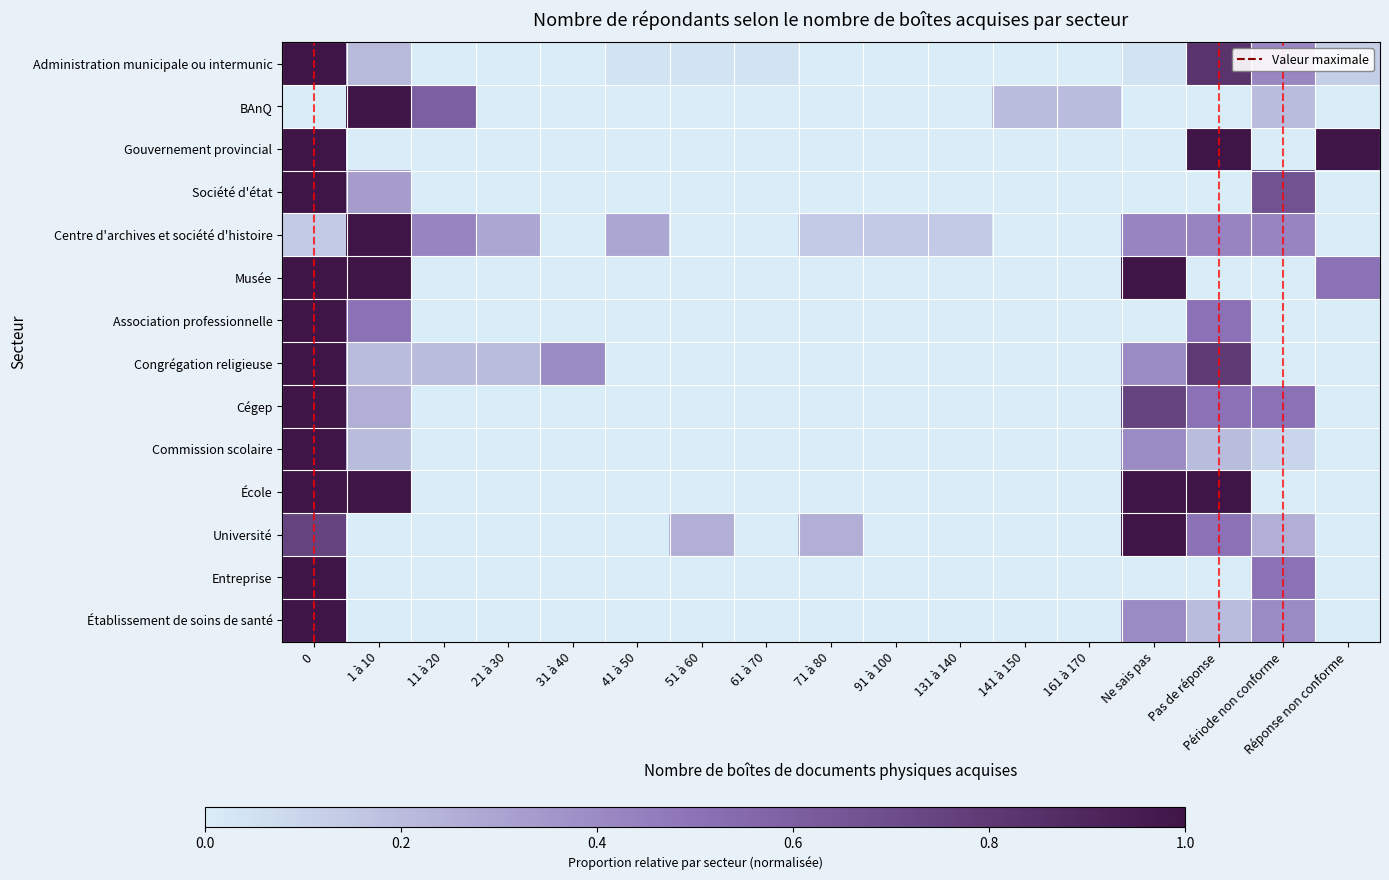

Reading left to right, what are all the values shown in this chart?

Administration municipale ou intermunic: 0=1.0	1 à 10=0.2	11 à 20=0.0	21 à 30=0.0	31 à 40=0.0	41 à 50=0.0	51 à 60=0.0	61 à 70=0.0	71 à 80=0.0	91 à 100=0.0	131 à 140=0.0	141 à 150=0.0	161 à 170=0.0	Ne sais pas=0.0	Pas de réponse=0.8	Période non conforme=0.4	Réponse non conforme=0.1
BAnQ: 0=0.0	1 à 10=1.0	11 à 20=0.6	21 à 30=0.0	31 à 40=0.0	41 à 50=0.0	51 à 60=0.0	61 à 70=0.0	71 à 80=0.0	91 à 100=0.0	131 à 140=0.0	141 à 150=0.2	161 à 170=0.2	Ne sais pas=0.0	Pas de réponse=0.0	Période non conforme=0.2	Réponse non conforme=0.0
Gouvernement provincial: 0=1.0	1 à 10=0.0	11 à 20=0.0	21 à 30=0.0	31 à 40=0.0	41 à 50=0.0	51 à 60=0.0	61 à 70=0.0	71 à 80=0.0	91 à 100=0.0	131 à 140=0.0	141 à 150=0.0	161 à 170=0.0	Ne sais pas=0.0	Pas de réponse=1.0	Période non conforme=0.0	Réponse non conforme=1.0
Société d'état: 0=1.0	1 à 10=0.3	11 à 20=0.0	21 à 30=0.0	31 à 40=0.0	41 à 50=0.0	51 à 60=0.0	61 à 70=0.0	71 à 80=0.0	91 à 100=0.0	131 à 140=0.0	141 à 150=0.0	161 à 170=0.0	Ne sais pas=0.0	Pas de réponse=0.0	Période non conforme=0.7	Réponse non conforme=0.0
Centre d'archives et société d'histoire: 0=0.1	1 à 10=1.0	11 à 20=0.4	21 à 30=0.3	31 à 40=0.0	41 à 50=0.3	51 à 60=0.0	61 à 70=0.0	71 à 80=0.1	91 à 100=0.1	131 à 140=0.1	141 à 150=0.0	161 à 170=0.0	Ne sais pas=0.4	Pas de réponse=0.4	Période non conforme=0.4	Réponse non conforme=0.0
Musée: 0=1.0	1 à 10=1.0	11 à 20=0.0	21 à 30=0.0	31 à 40=0.0	41 à 50=0.0	51 à 60=0.0	61 à 70=0.0	71 à 80=0.0	91 à 100=0.0	131 à 140=0.0	141 à 150=0.0	161 à 170=0.0	Ne sais pas=1.0	Pas de réponse=0.0	Période non conforme=0.0	Réponse non conforme=0.5
Association professionnelle: 0=1.0	1 à 10=0.5	11 à 20=0.0	21 à 30=0.0	31 à 40=0.0	41 à 50=0.0	51 à 60=0.0	61 à 70=0.0	71 à 80=0.0	91 à 100=0.0	131 à 140=0.0	141 à 150=0.0	161 à 170=0.0	Ne sais pas=0.0	Pas de réponse=0.5	Période non conforme=0.0	Réponse non conforme=0.0
Congrégation religieuse: 0=1.0	1 à 10=0.2	11 à 20=0.2	21 à 30=0.2	31 à 40=0.4	41 à 50=0.0	51 à 60=0.0	61 à 70=0.0	71 à 80=0.0	91 à 100=0.0	131 à 140=0.0	141 à 150=0.0	161 à 170=0.0	Ne sais pas=0.4	Pas de réponse=0.8	Période non conforme=0.0	Réponse non conforme=0.0
Cégep: 0=1.0	1 à 10=0.2	11 à 20=0.0	21 à 30=0.0	31 à 40=0.0	41 à 50=0.0	51 à 60=0.0	61 à 70=0.0	71 à 80=0.0	91 à 100=0.0	131 à 140=0.0	141 à 150=0.0	161 à 170=0.0	Ne sais pas=0.8	Pas de réponse=0.5	Période non conforme=0.5	Réponse non conforme=0.0
Commission scolaire: 0=1.0	1 à 10=0.2	11 à 20=0.0	21 à 30=0.0	31 à 40=0.0	41 à 50=0.0	51 à 60=0.0	61 à 70=0.0	71 à 80=0.0	91 à 100=0.0	131 à 140=0.0	141 à 150=0.0	161 à 170=0.0	Ne sais pas=0.4	Pas de réponse=0.2	Période non conforme=0.1	Réponse non conforme=0.0
École: 0=1.0	1 à 10=1.0	11 à 20=0.0	21 à 30=0.0	31 à 40=0.0	41 à 50=0.0	51 à 60=0.0	61 à 70=0.0	71 à 80=0.0	91 à 100=0.0	131 à 140=0.0	141 à 150=0.0	161 à 170=0.0	Ne sais pas=1.0	Pas de réponse=1.0	Période non conforme=0.0	Réponse non conforme=0.0
Université: 0=0.8	1 à 10=0.0	11 à 20=0.0	21 à 30=0.0	31 à 40=0.0	41 à 50=0.0	51 à 60=0.2	61 à 70=0.0	71 à 80=0.2	91 à 100=0.0	131 à 140=0.0	141 à 150=0.0	161 à 170=0.0	Ne sais pas=1.0	Pas de réponse=0.5	Période non conforme=0.2	Réponse non conforme=0.0
Entreprise: 0=1.0	1 à 10=0.0	11 à 20=0.0	21 à 30=0.0	31 à 40=0.0	41 à 50=0.0	51 à 60=0.0	61 à 70=0.0	71 à 80=0.0	91 à 100=0.0	131 à 140=0.0	141 à 150=0.0	161 à 170=0.0	Ne sais pas=0.0	Pas de réponse=0.0	Période non conforme=0.5	Réponse non conforme=0.0
Établissement de soins de santé: 0=1.0	1 à 10=0.0	11 à 20=0.0	21 à 30=0.0	31 à 40=0.0	41 à 50=0.0	51 à 60=0.0	61 à 70=0.0	71 à 80=0.0	91 à 100=0.0	131 à 140=0.0	141 à 150=0.0	161 à 170=0.0	Ne sais pas=0.4	Pas de réponse=0.2	Période non conforme=0.4	Réponse non conforme=0.0